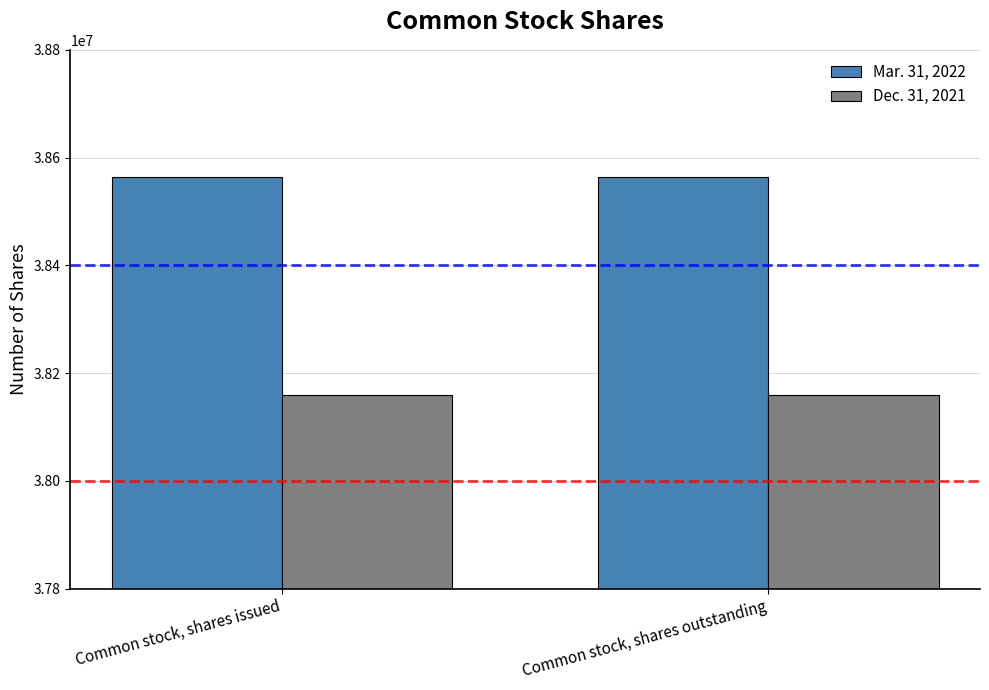

The Dec. 31, 2021 series shows 38158792 at Common stock, shares outstanding. True or false?

True